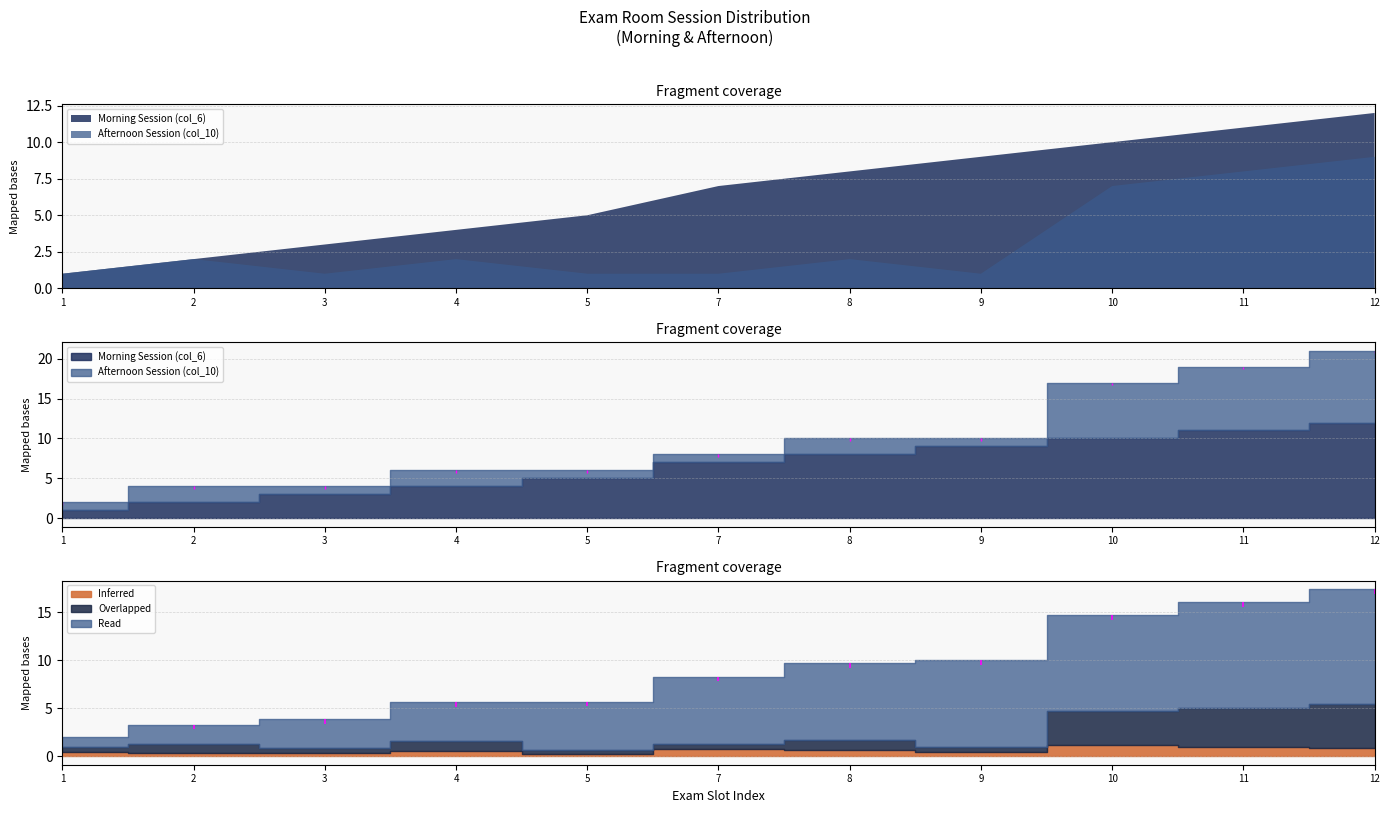

Where does the Morning Session (col_6) series first go above 7?

8